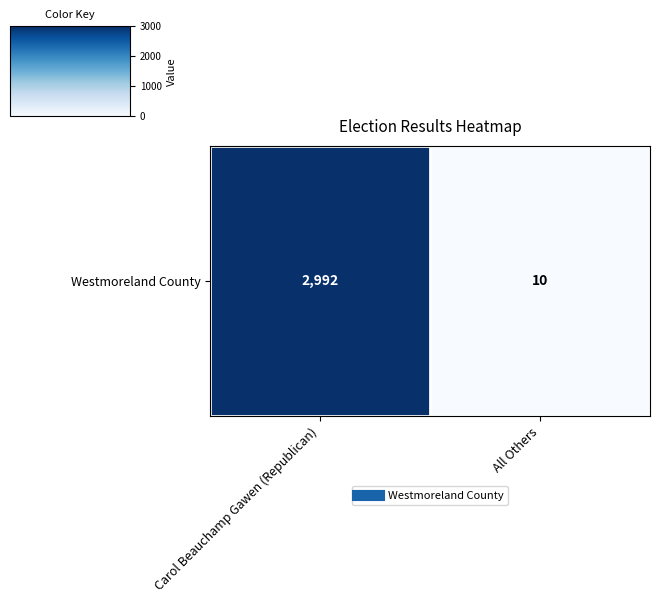

The chart shows a value of 4652 at Carol Beauchamp Gawen (Republican). True or false?

False